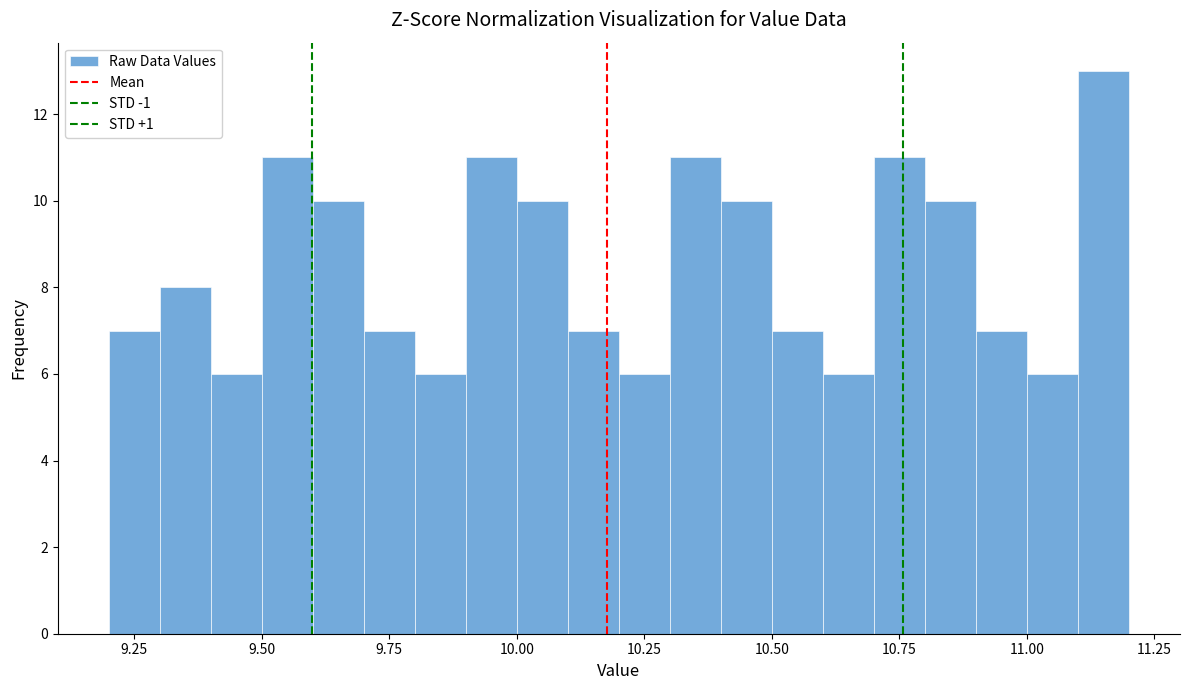

Read against the x-axis, roughly where is the centre of the tallest bar?

11.15